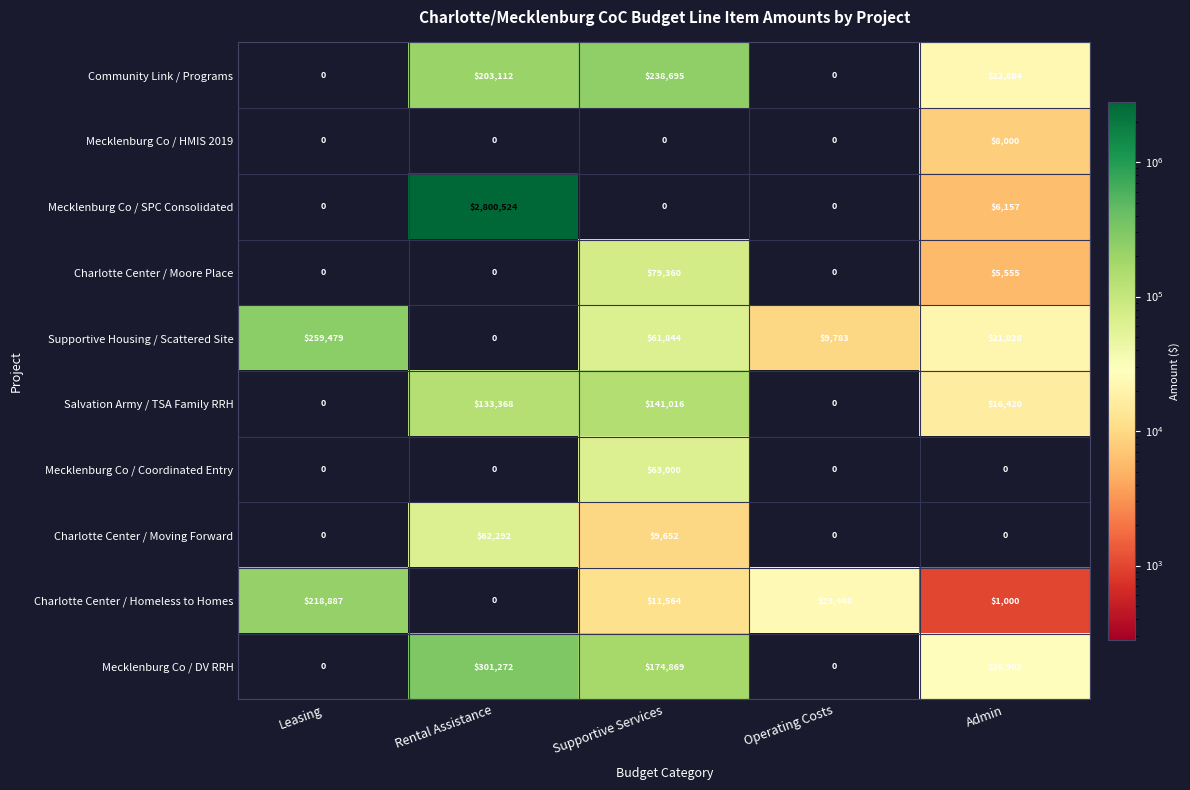

What is the difference between the Supportive Housing / Scattered Site values at Admin and Leasing?

238451